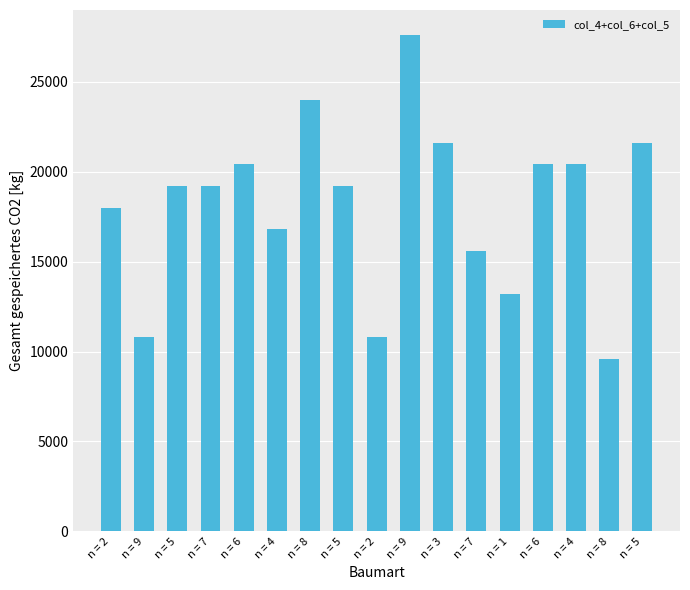

Are the bars horizontal?

No